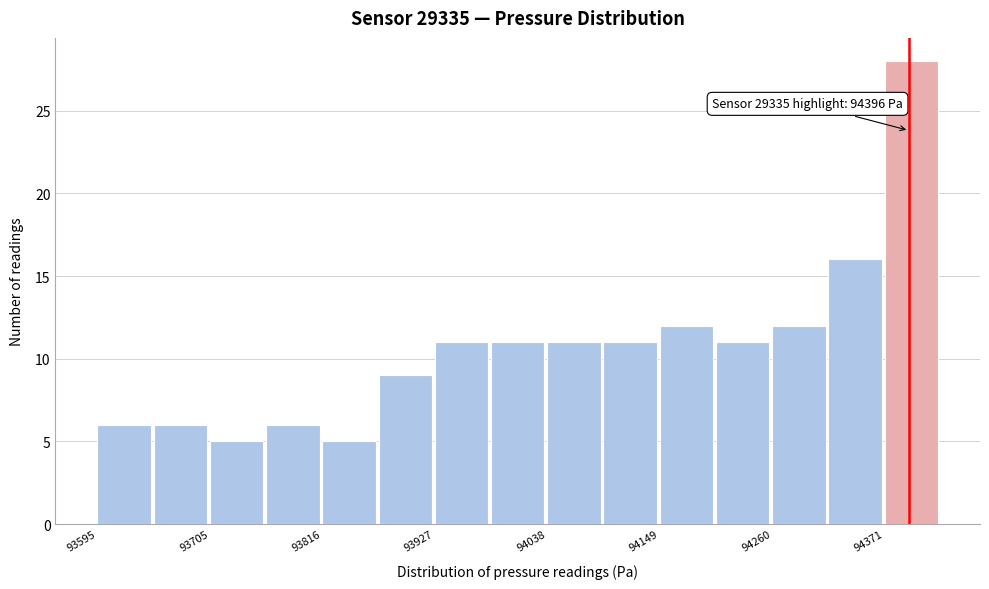

Around what value on the x-axis is the tallest bar? Give the approximate position of its centre, as read against the axis.

94400